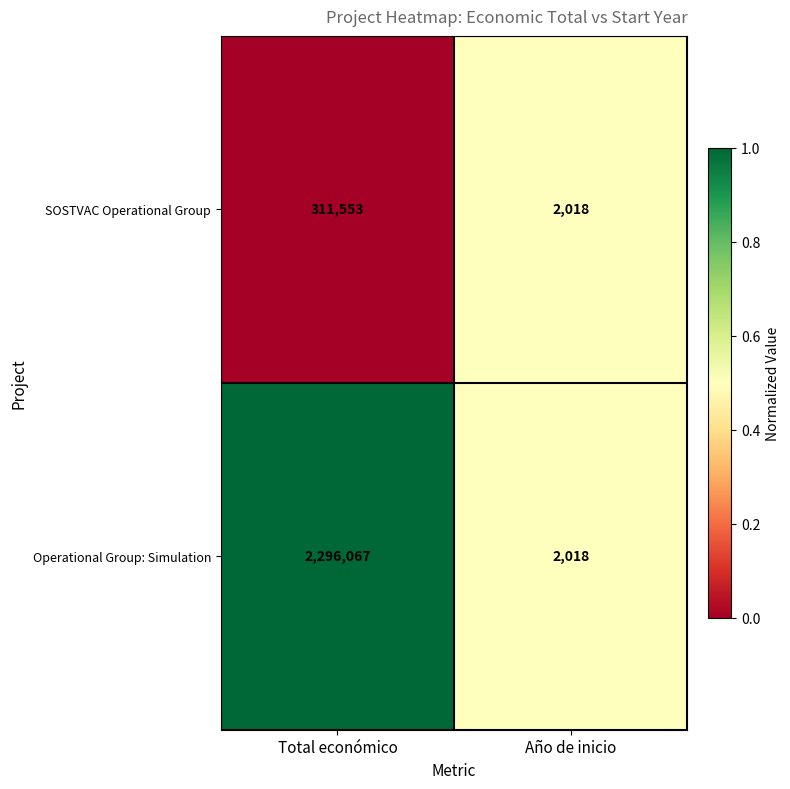

At Total económico, list the series in order from smallest to largest.

SOSTVAC Operational Group, Operational Group: Simulation